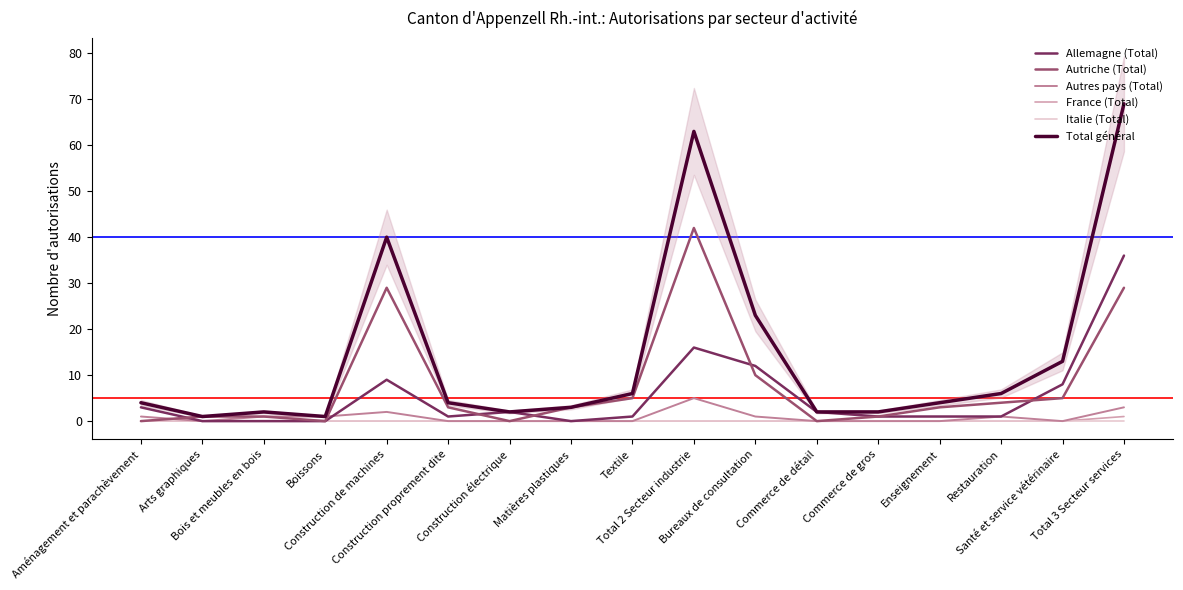

True or false: Allemagne (Total) has more than 2 points higher than both neighbors.

True